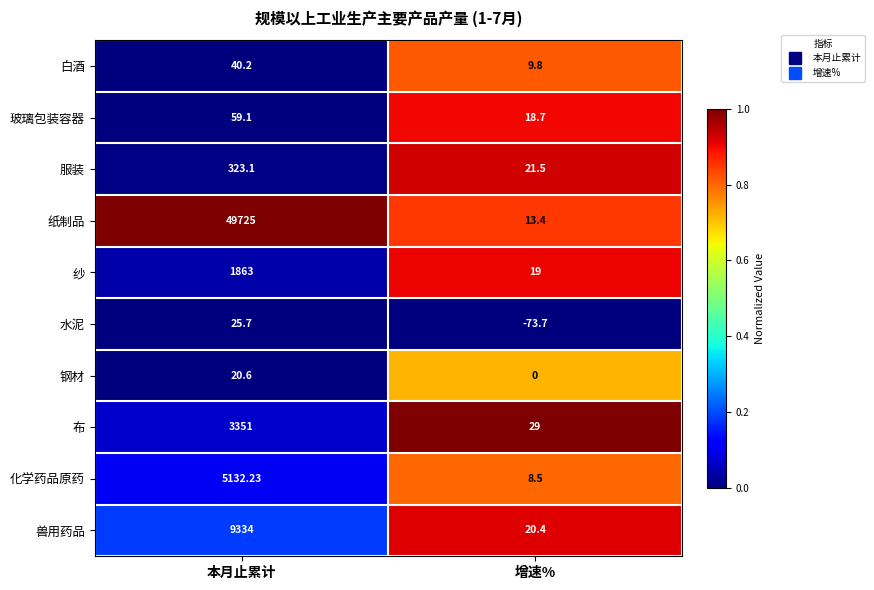

List the series in order of their peak value, lowest first.

钢材, 水泥, 白酒, 玻璃包装容器, 服装, 纱, 布, 化学药品原药, 兽用药品, 纸制品